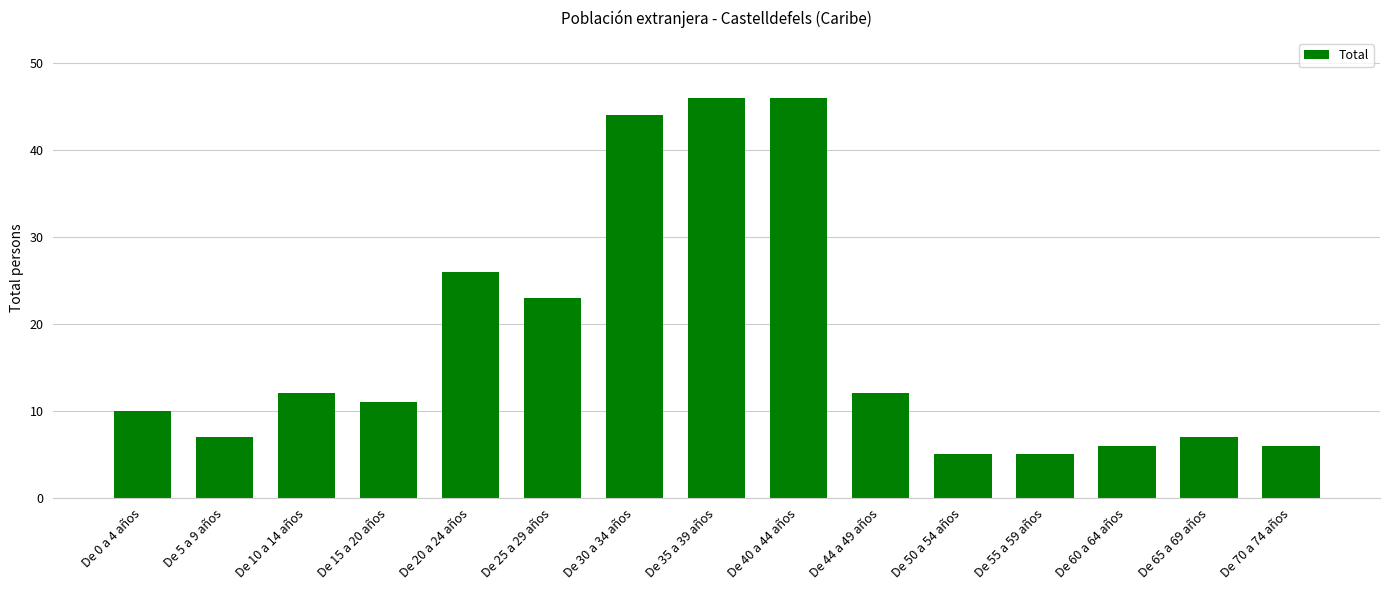

What is the smallest value displayed?

5